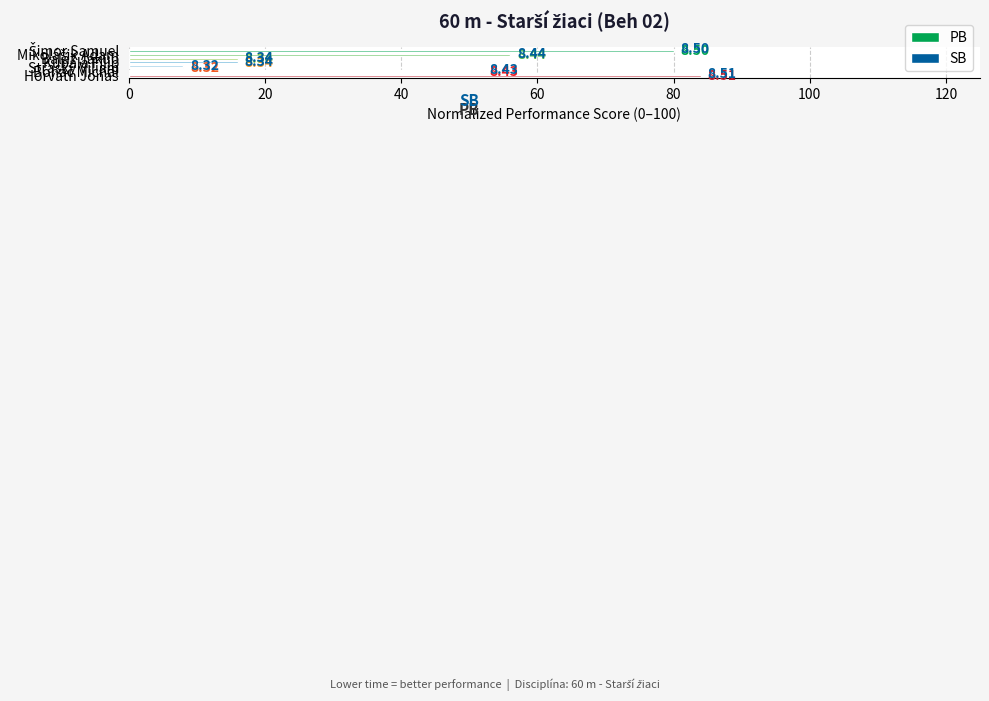

What are all the series names shown in the legend?

PB, SB